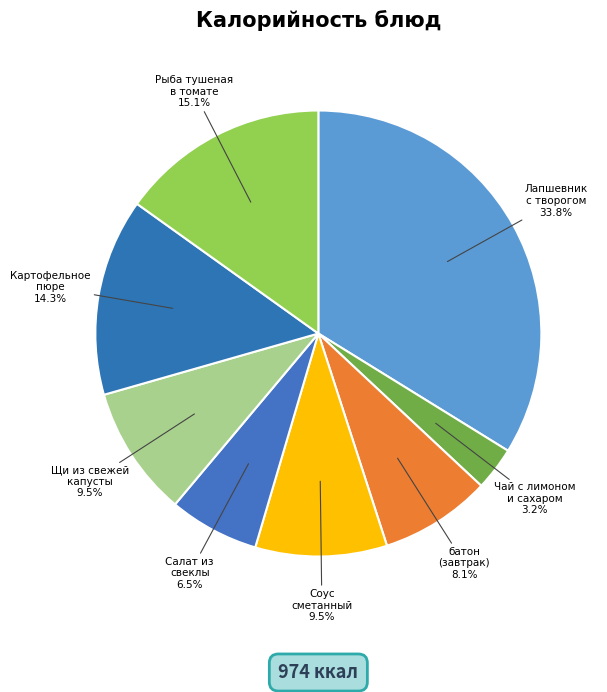

How many slices are in this pie chart?

8